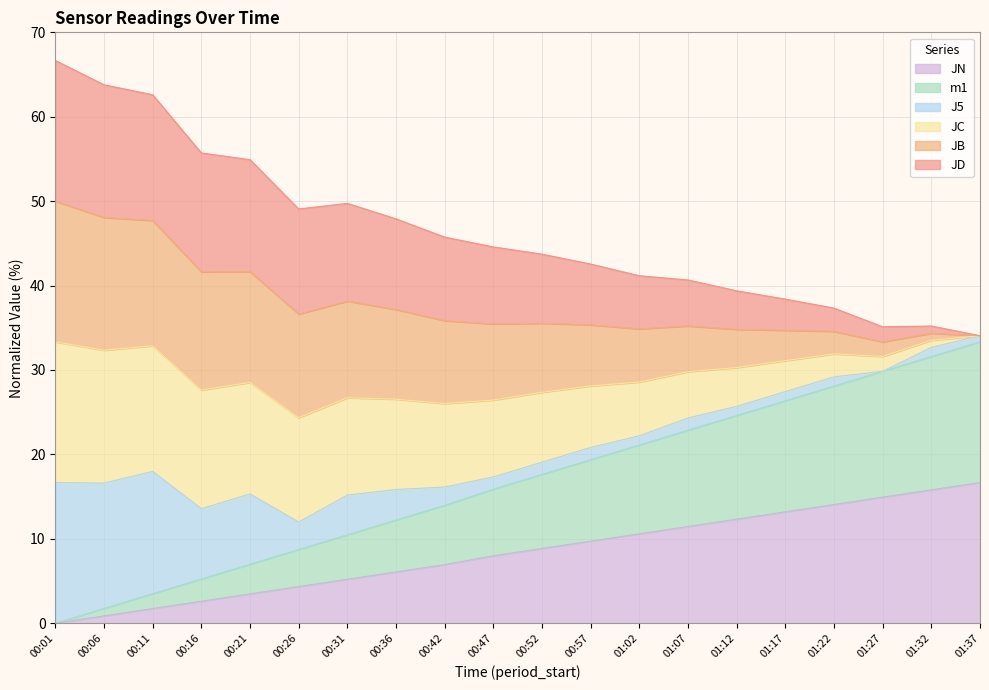

What is the label of the 6th point from the right?

01:12